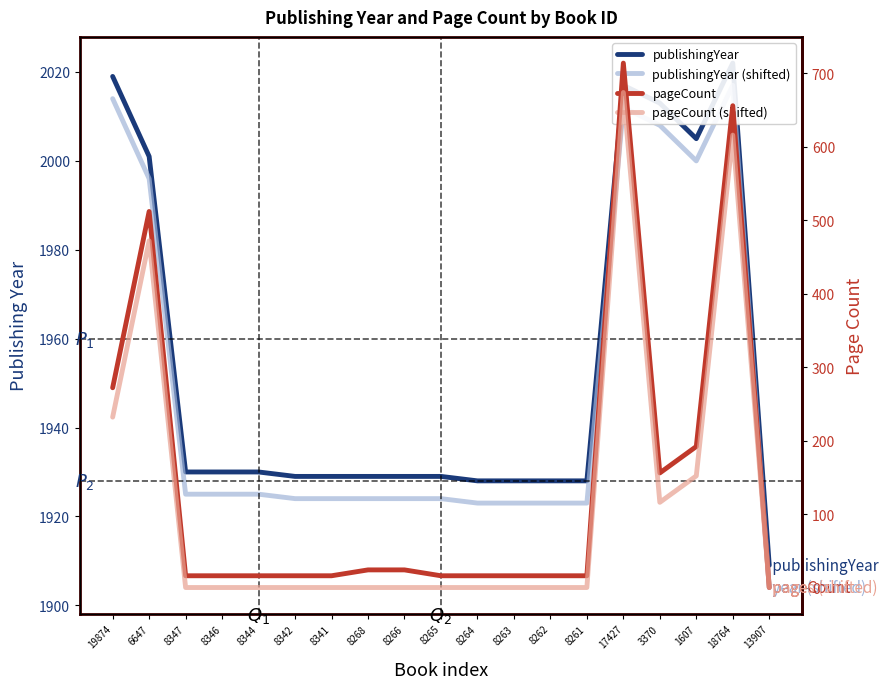

At which label does publishingYear (shifted) reach its minimum?

13907